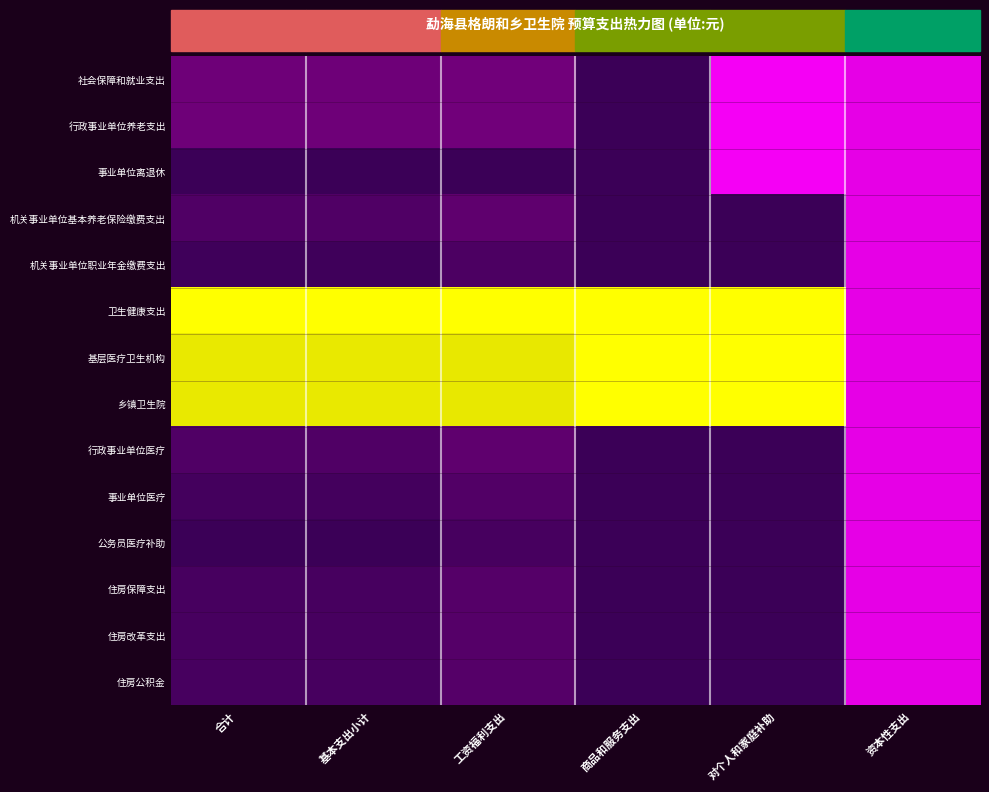

Which label corresponds to the largest value in the chart?

合计